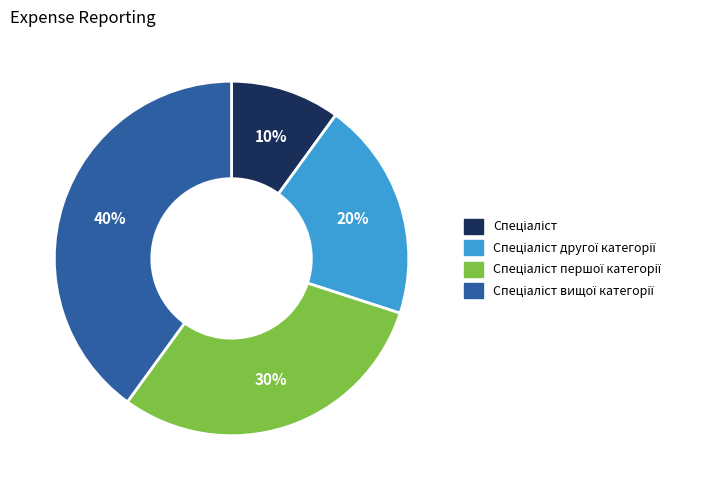

To the nearest percent, what is the average slice percentage?

25%